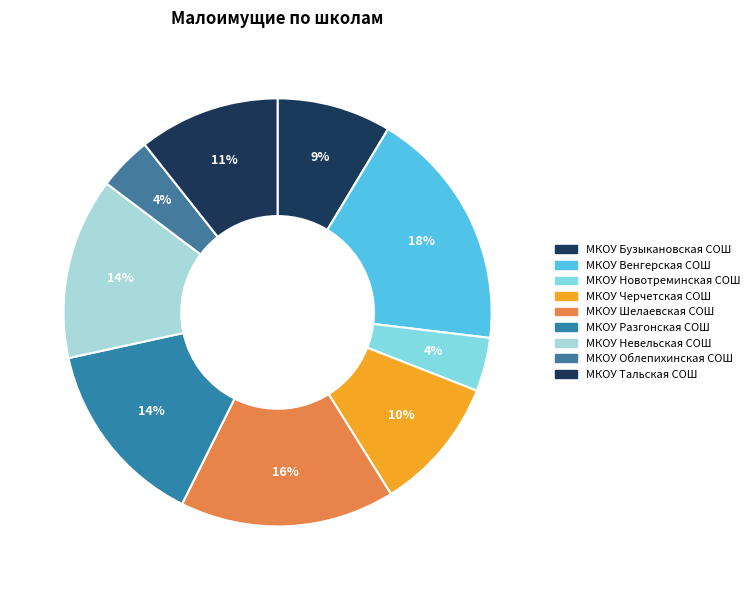

How many slices are in this pie chart?

9